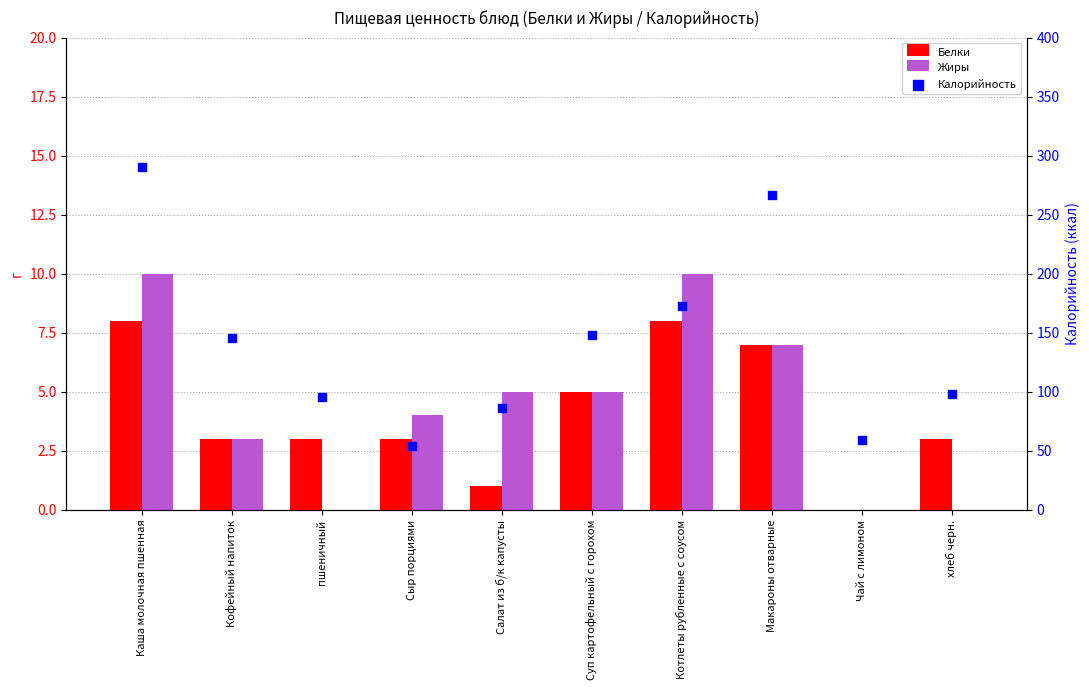

Which series contains the lowest Y value?

Белки